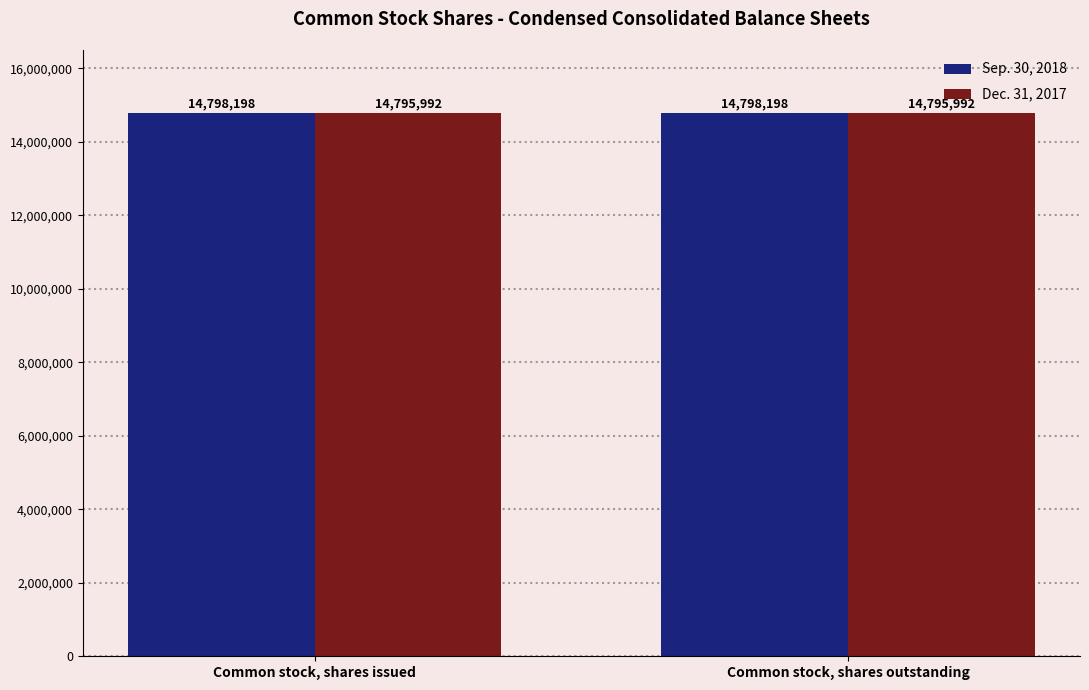

Reading left to right, list all the values displayed in this chart.

Sep. 30, 2018: Common stock, shares issued=14798198	Common stock, shares outstanding=14798198
Dec. 31, 2017: Common stock, shares issued=14795992	Common stock, shares outstanding=14795992